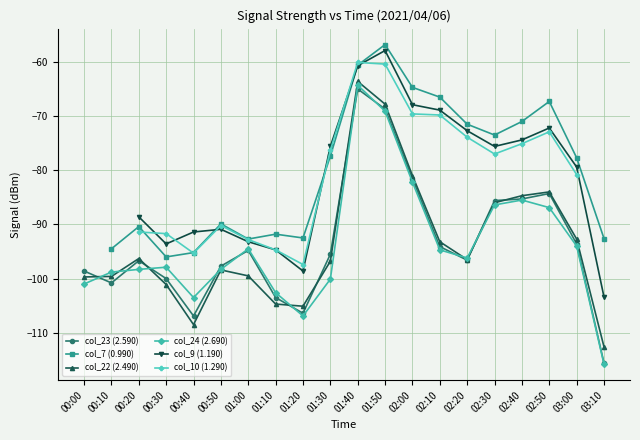

True or false: col_10 (1.290) has a value of -72.9 at 02:50.

True